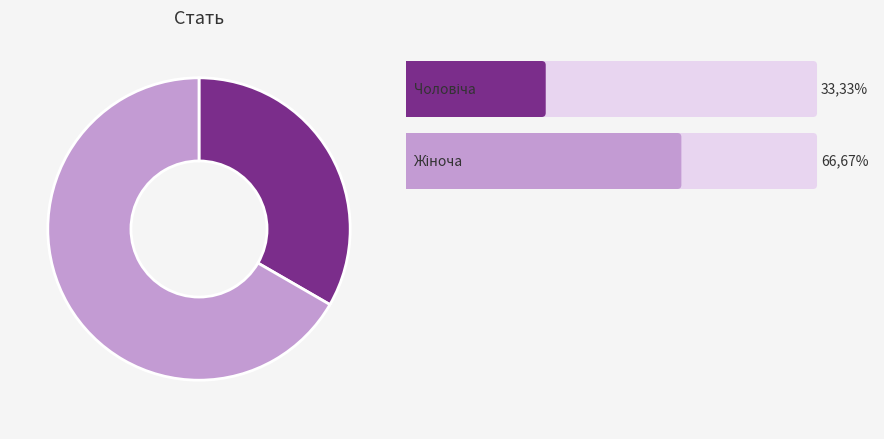

Is there a majority slice in this chart?

Yes